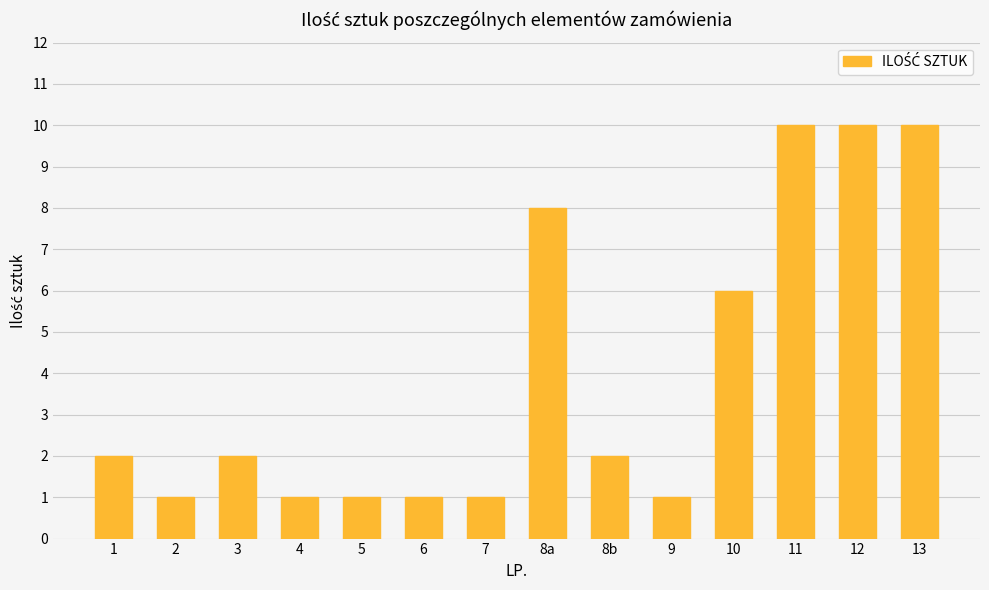

True or false: the data shows 1 at 2.

True